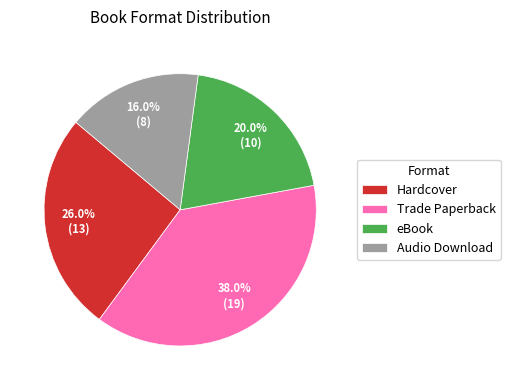

Count the number of slices in the pie.

4